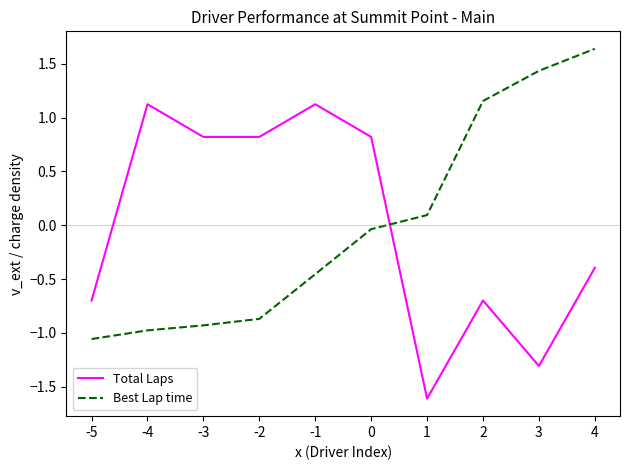

Rank the series by their maximum value, from highest to lowest.

Best Lap time, Total Laps